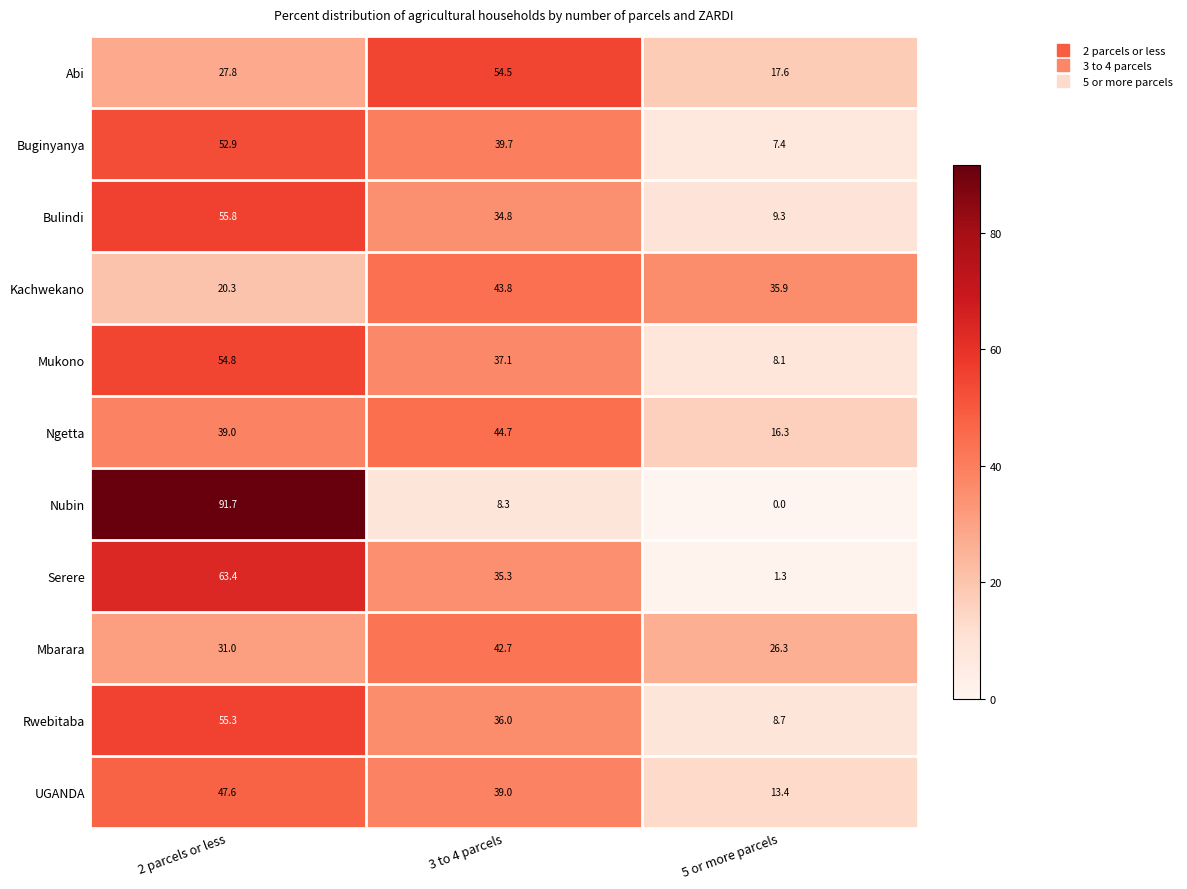

Which series changed the most between 3 to 4 parcels and 5 or more parcels?

Abi